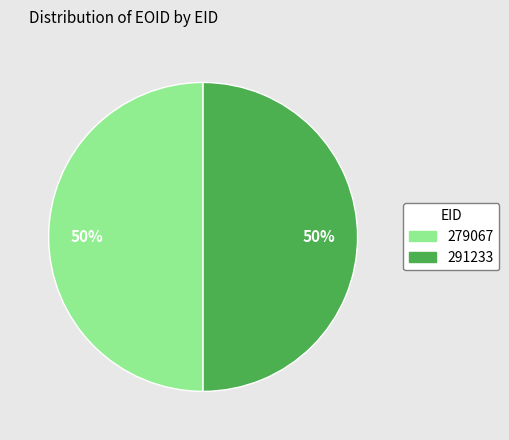

The 291233 slice represents 63% of the pie. True or false?

False